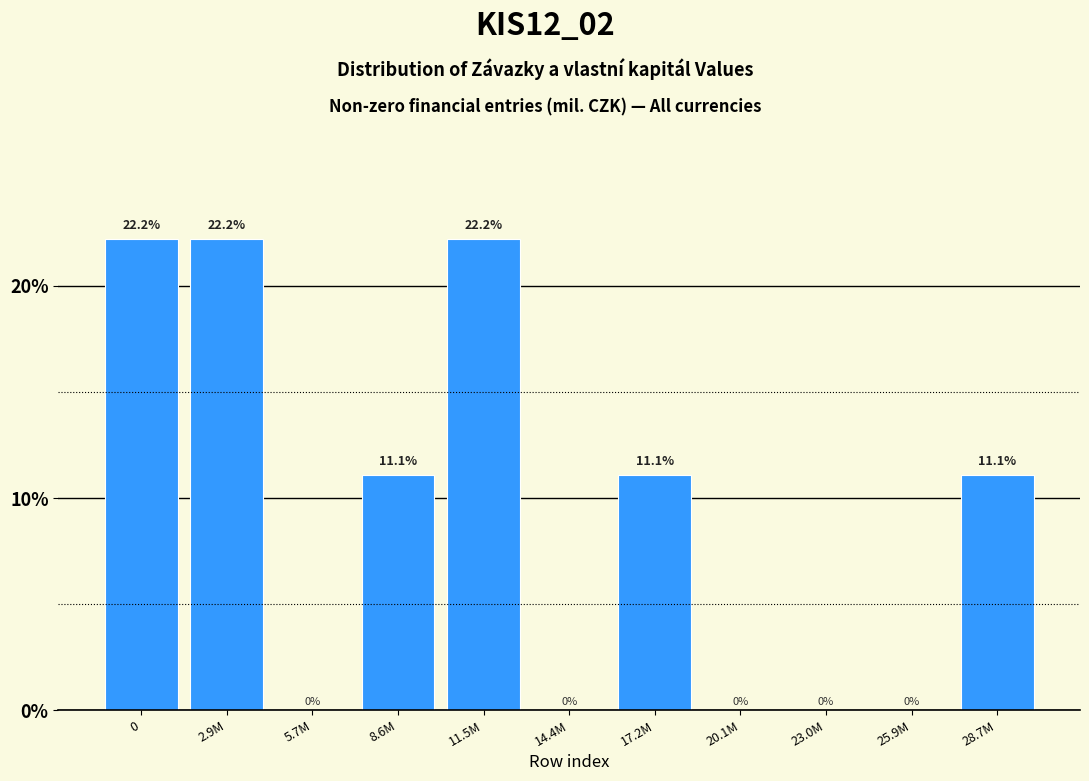

Reading right to left, transcribe all the data shown in this chart.

28.7M=11.1	25.9M=0.0	23.0M=0.0	20.1M=0.0	17.2M=11.1	14.4M=0.0	11.5M=22.2	8.6M=11.1	5.7M=0.0	2.9M=22.2	0=22.2